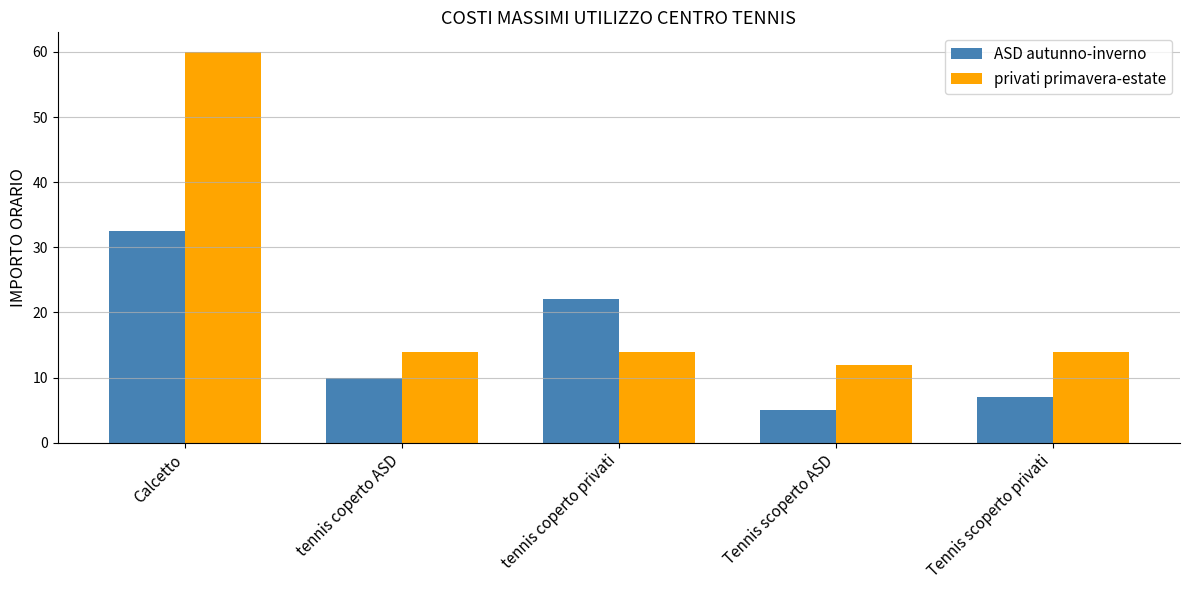

At how many categories does at least one series exceed 41?

1